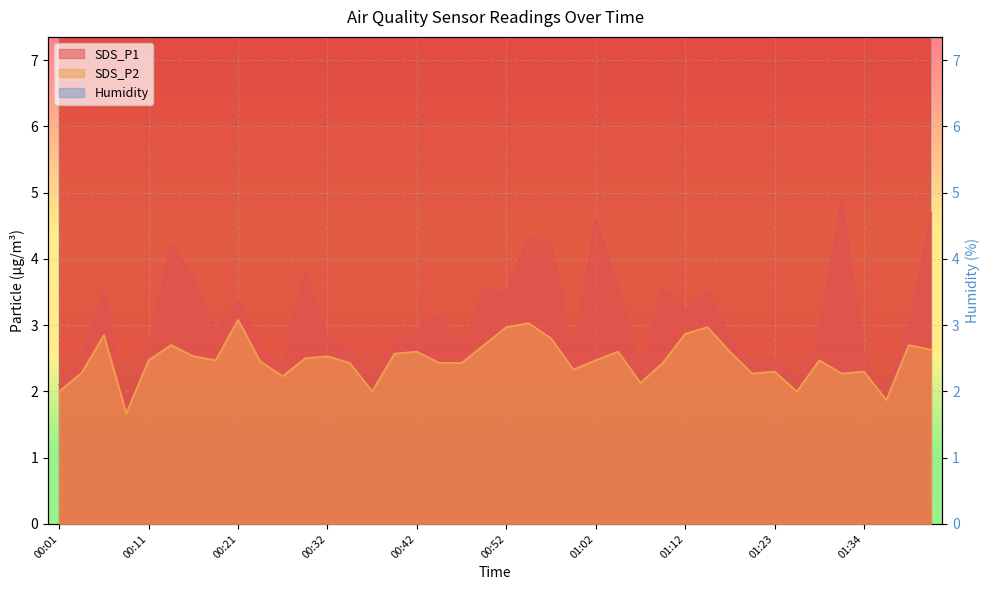

What is the minimum value shown in the chart?

1.7